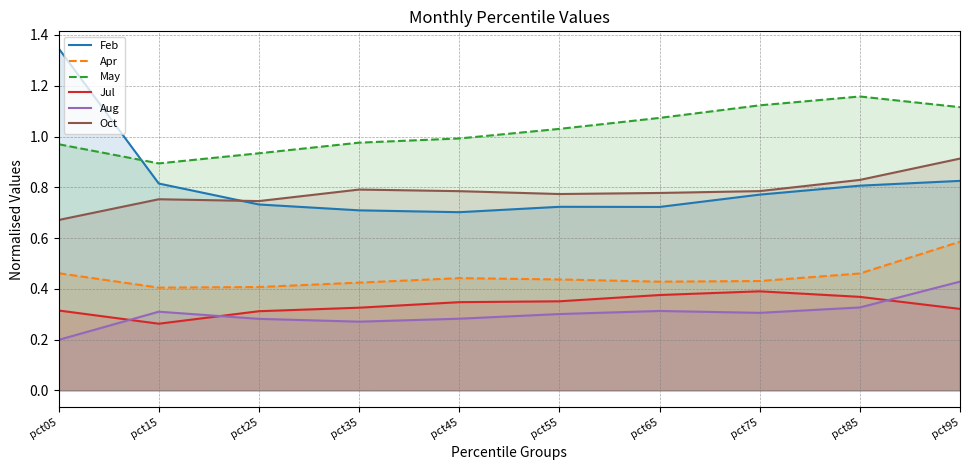

List the series in order of their peak value, highest first.

Feb, May, Oct, Apr, Aug, Jul